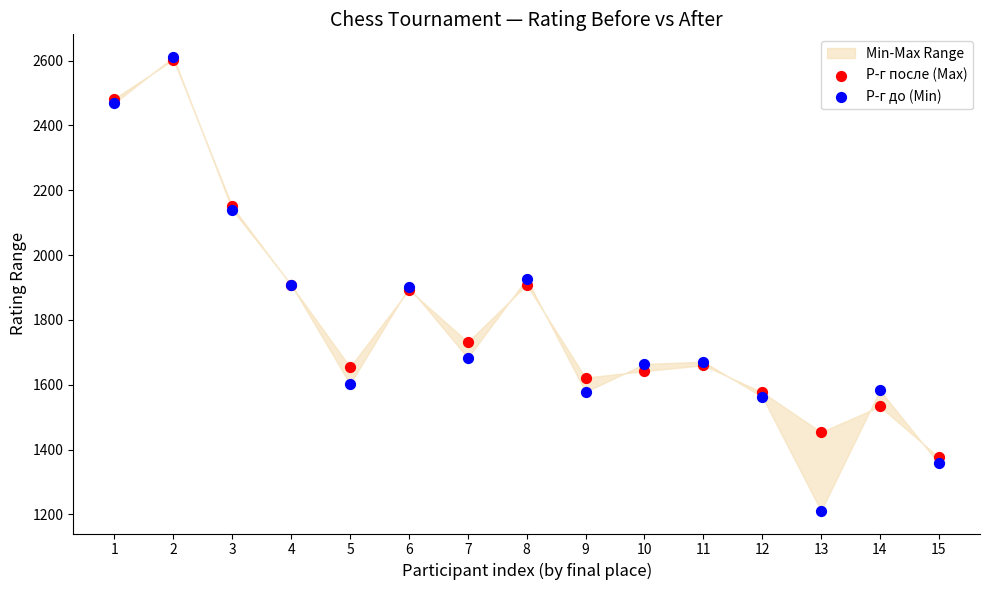

Which series has the largest Y range (max minus min)?

Р-г до (Min)